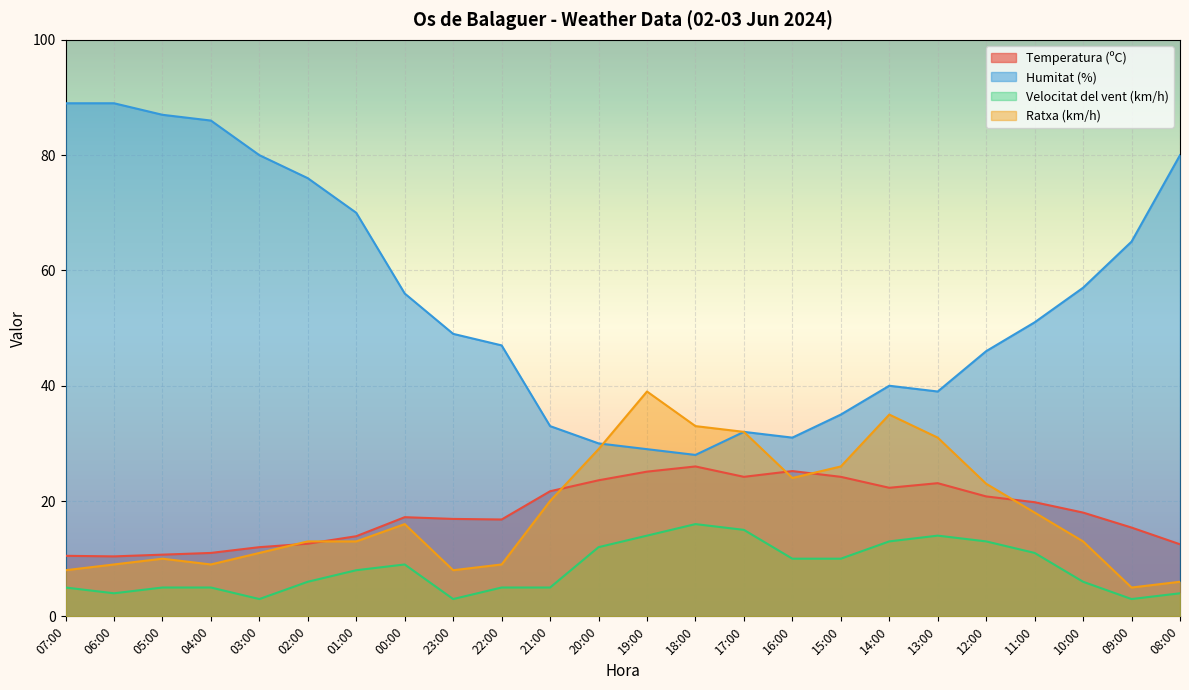

Reading left to right, extract all data points from this chart.

Temperatura (ºC): 07:00=10.5	06:00=10.4	05:00=10.7	04:00=11.0	03:00=12.0	02:00=12.6	01:00=13.9	00:00=17.2	23:00=16.9	22:00=16.8	21:00=21.7	20:00=23.6	19:00=25.1	18:00=26.0	17:00=24.2	16:00=25.2	15:00=24.2	14:00=22.3	13:00=23.1	12:00=20.8	11:00=19.8	10:00=18.0	09:00=15.4	08:00=12.5
Humitat (%): 07:00=89.0	06:00=89.0	05:00=87.0	04:00=86.0	03:00=80.0	02:00=76.0	01:00=70.0	00:00=56.0	23:00=49.0	22:00=47.0	21:00=33.0	20:00=30.0	19:00=29.0	18:00=28.0	17:00=32.0	16:00=31.0	15:00=35.0	14:00=40.0	13:00=39.0	12:00=46.0	11:00=51.0	10:00=57.0	09:00=65.0	08:00=80.0
Velocitat del vent (km/h): 07:00=5.0	06:00=4.0	05:00=5.0	04:00=5.0	03:00=3.0	02:00=6.0	01:00=8.0	00:00=9.0	23:00=3.0	22:00=5.0	21:00=5.0	20:00=12.0	19:00=14.0	18:00=16.0	17:00=15.0	16:00=10.0	15:00=10.0	14:00=13.0	13:00=14.0	12:00=13.0	11:00=11.0	10:00=6.0	09:00=3.0	08:00=4.0
Ratxa (km/h): 07:00=8.0	06:00=9.0	05:00=10.0	04:00=9.0	03:00=11.0	02:00=13.0	01:00=13.0	00:00=16.0	23:00=8.0	22:00=9.0	21:00=20.0	20:00=29.0	19:00=39.0	18:00=33.0	17:00=32.0	16:00=24.0	15:00=26.0	14:00=35.0	13:00=31.0	12:00=23.0	11:00=18.0	10:00=13.0	09:00=5.0	08:00=6.0